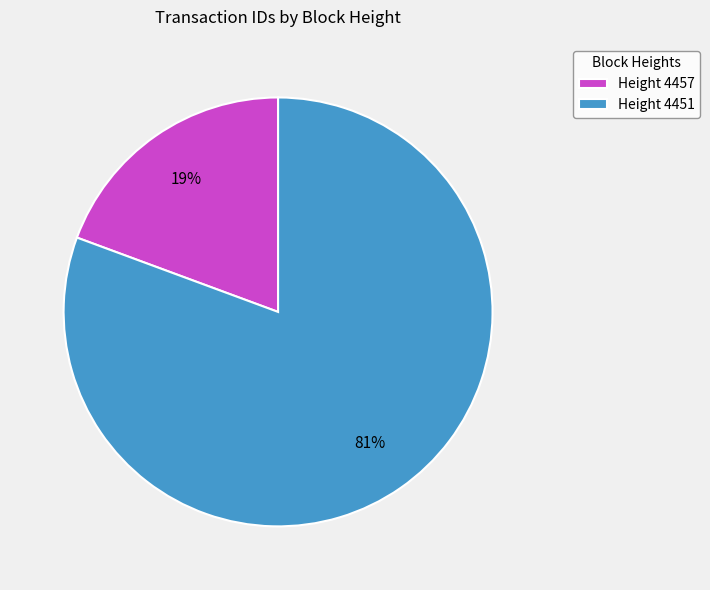

Rank the categories by value from highest to lowest.

Height 4451, Height 4457